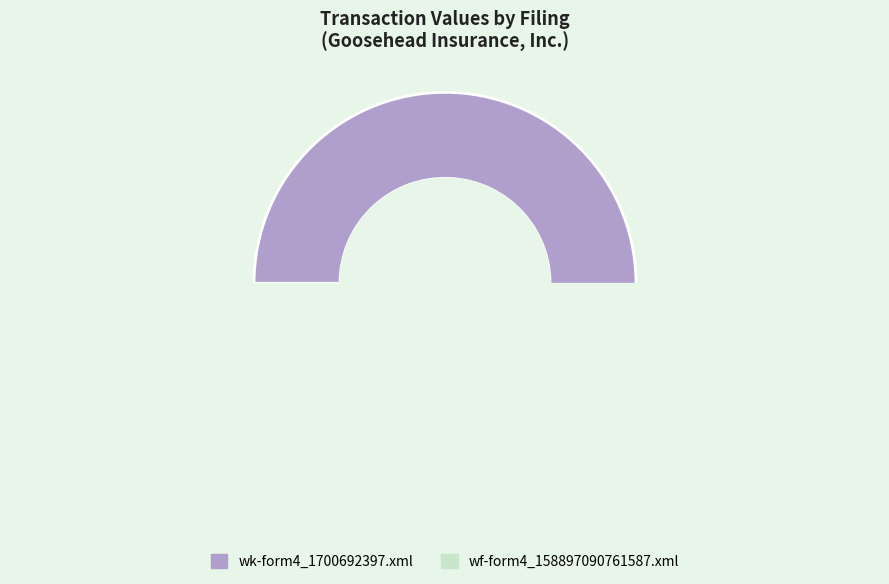

To the nearest percent, what portion does wf-form4_158897090761587.xml represent?

49%